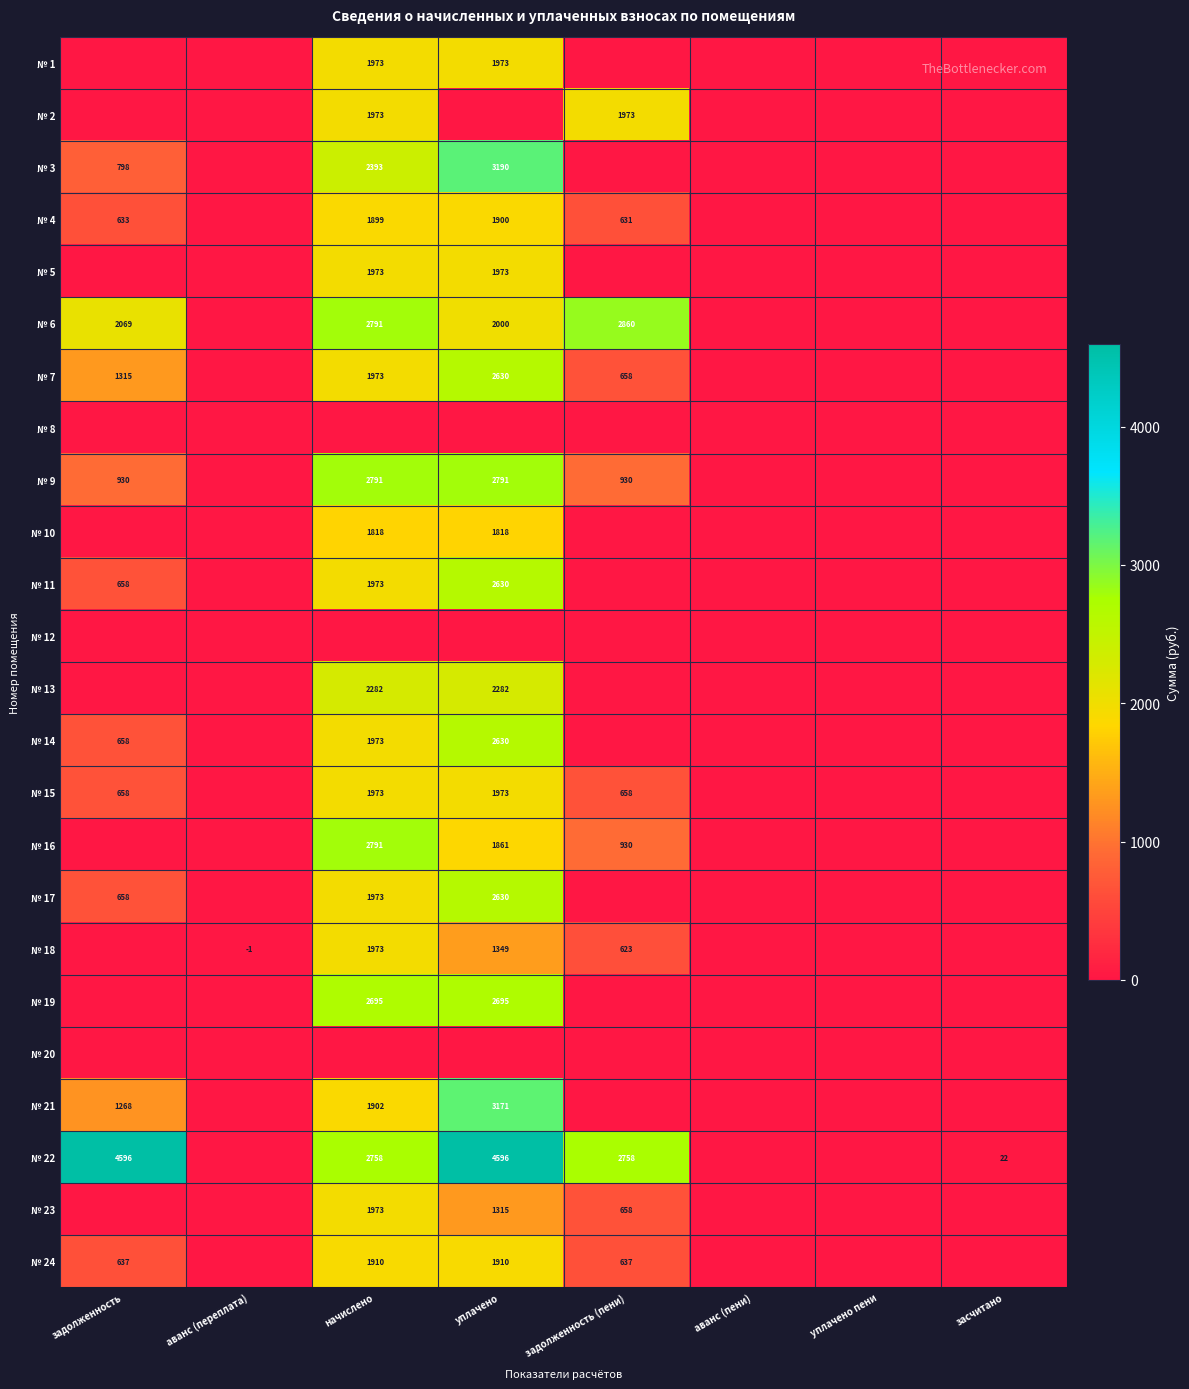

What is the difference between the № 11 values at уплачено and начислено?

657